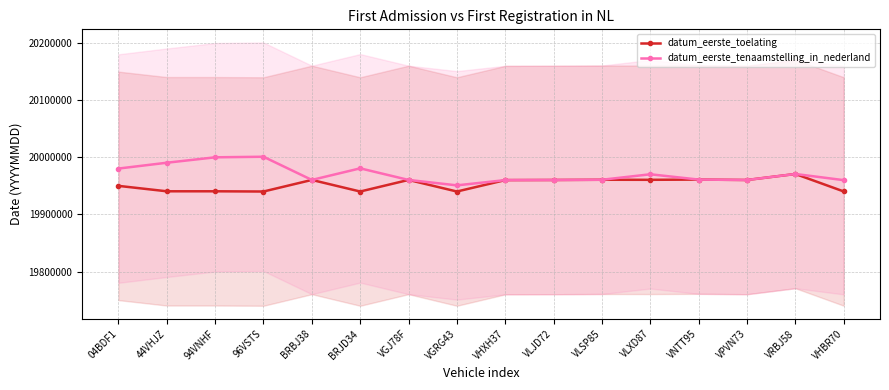

Where does the datum_eerste_toelating series first go above 19960419?

BRBJ38